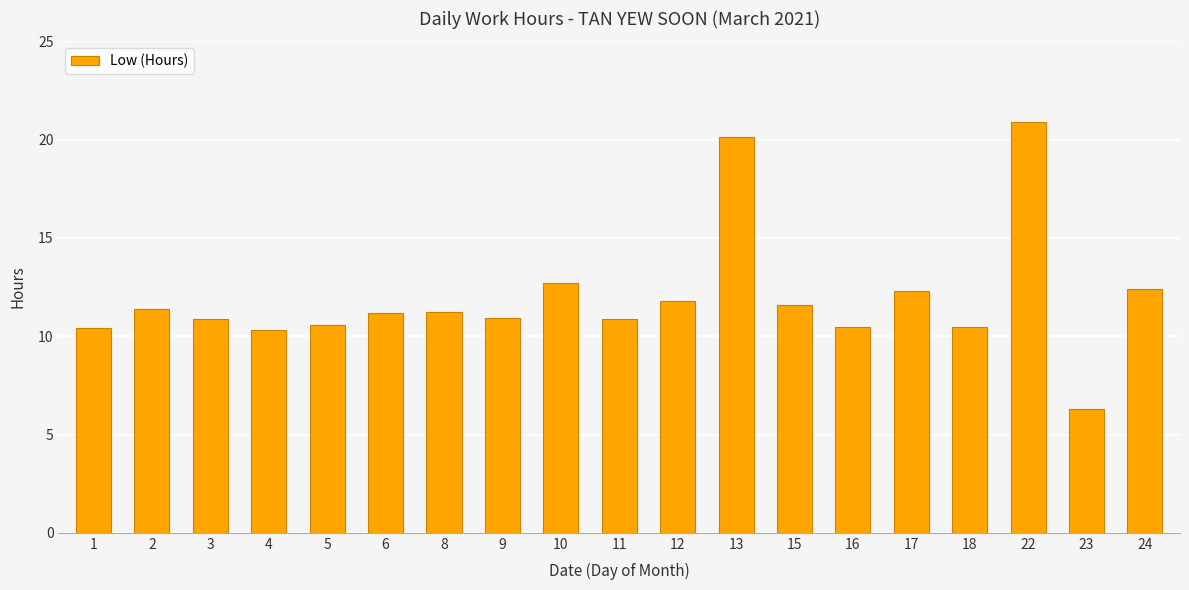

What is the value of the 13th bar from the left?

11.6